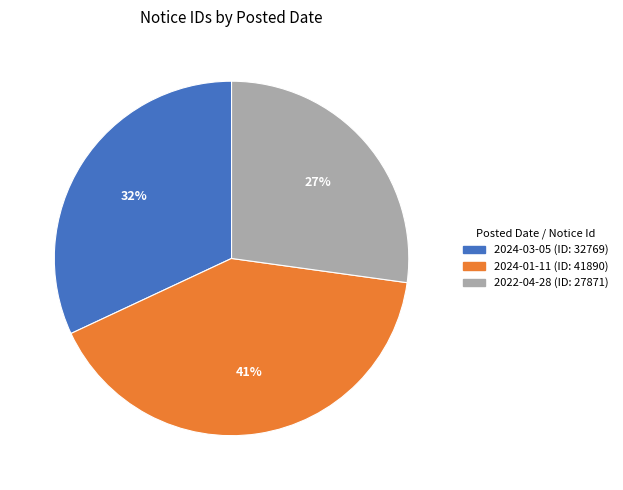

Does 2024-01-11 represent more than half of the total?

No